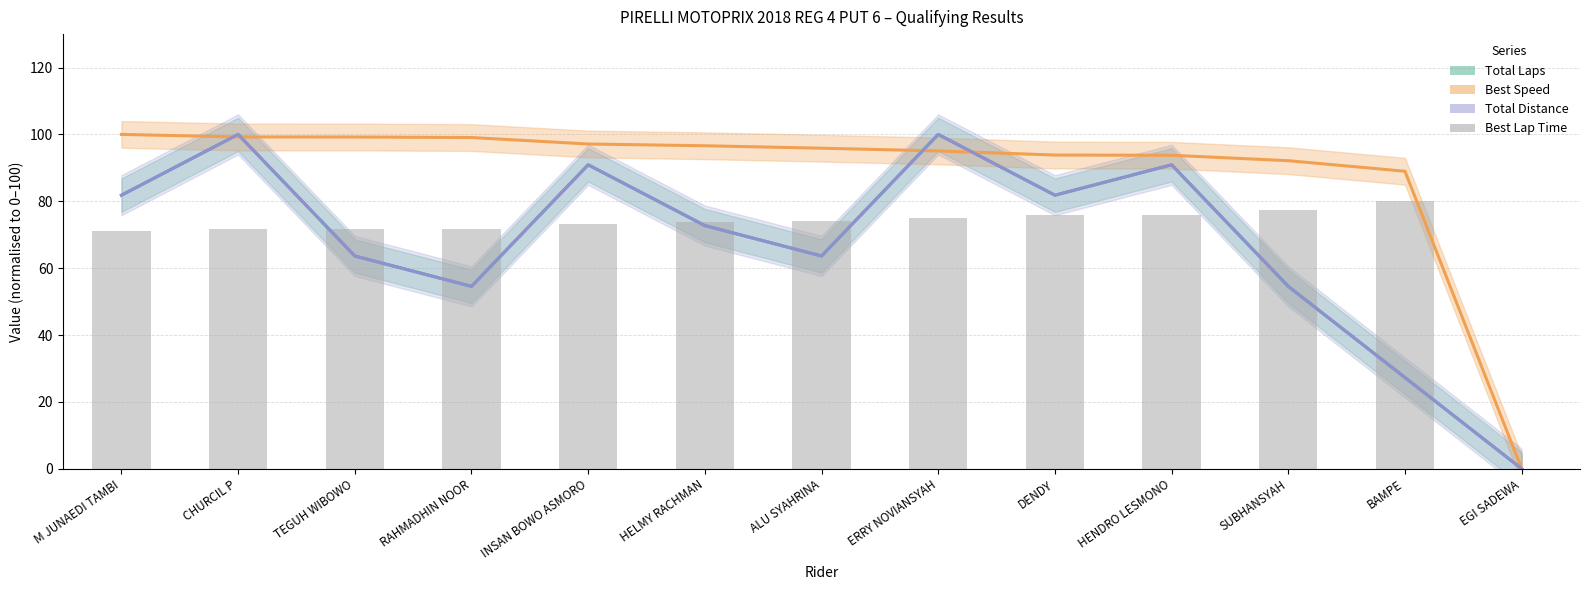

How many data points in Best Lap Time (normalised) are less than 73?

5